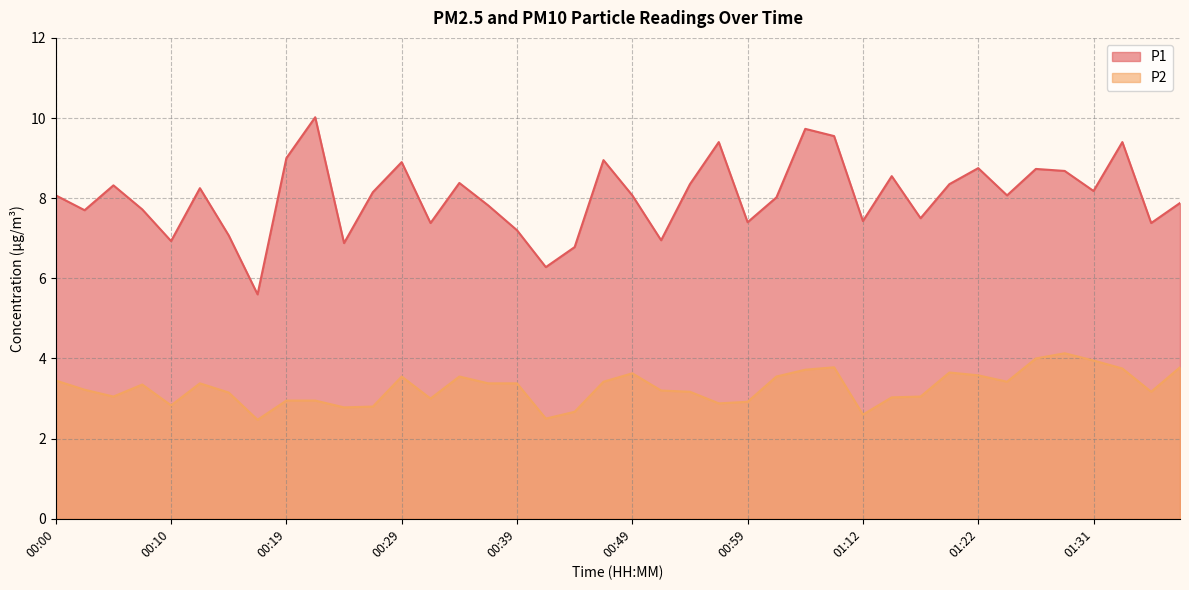

What is the value of the P1 point at the 38th from the left?

9.4